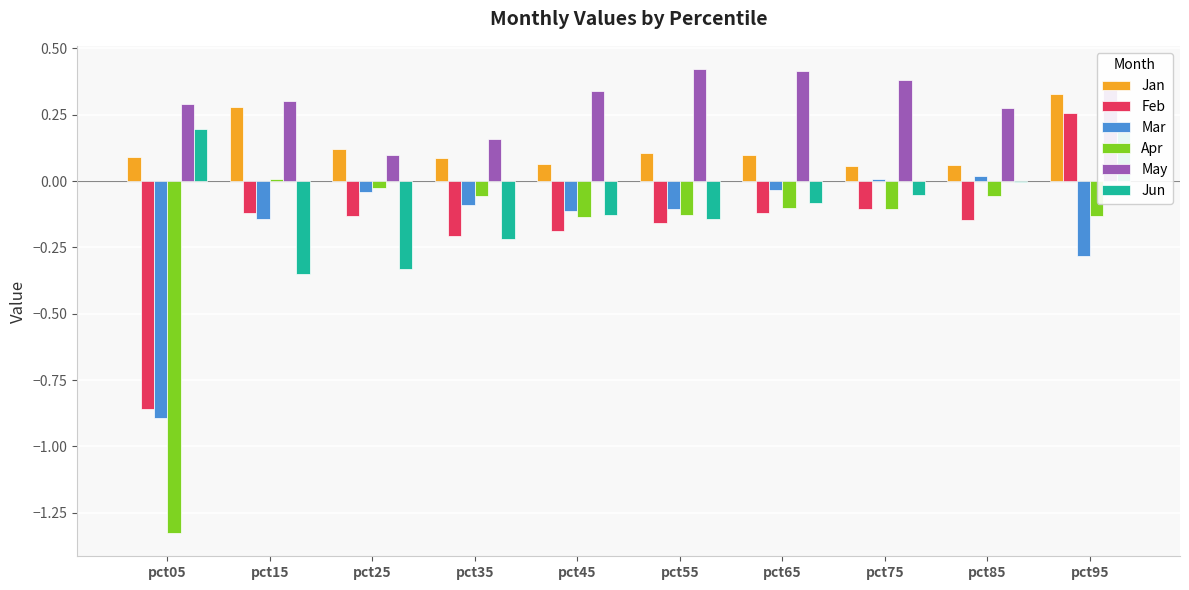

The value of Mar at pct75 is 0.0. True or false?

True